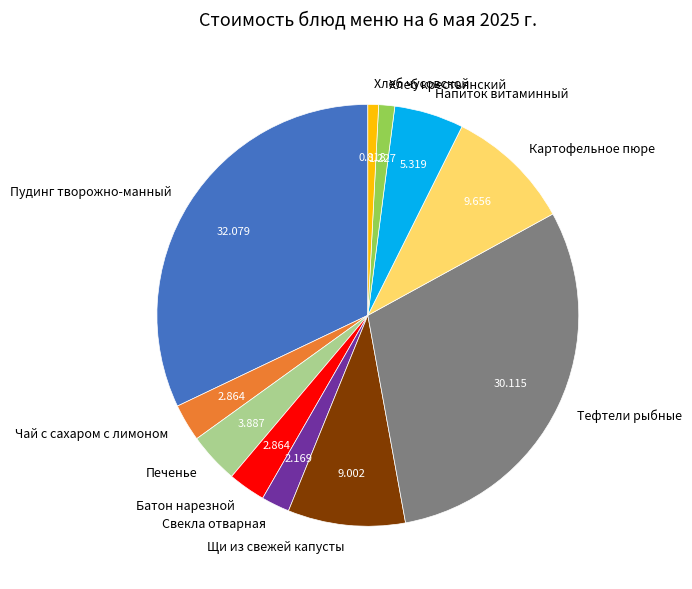

The Тефтели рыбные slice represents 30% of the pie. True or false?

True